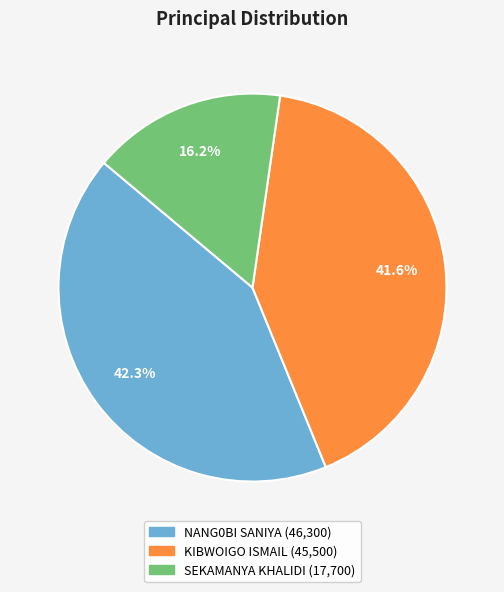

To the nearest percent, what percentage of the pie is KIBWOIGO ISMAIL?

42%